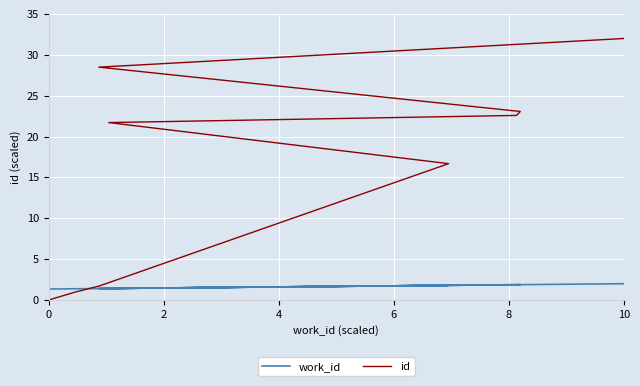

What is the label of the 5th point from the right?

10